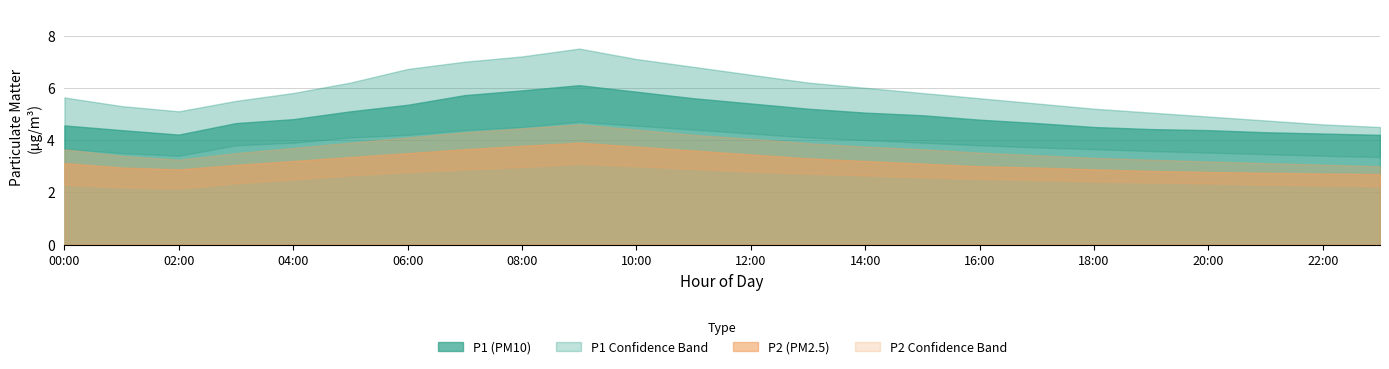

What is the label of the 23rd point from the right?

01:00